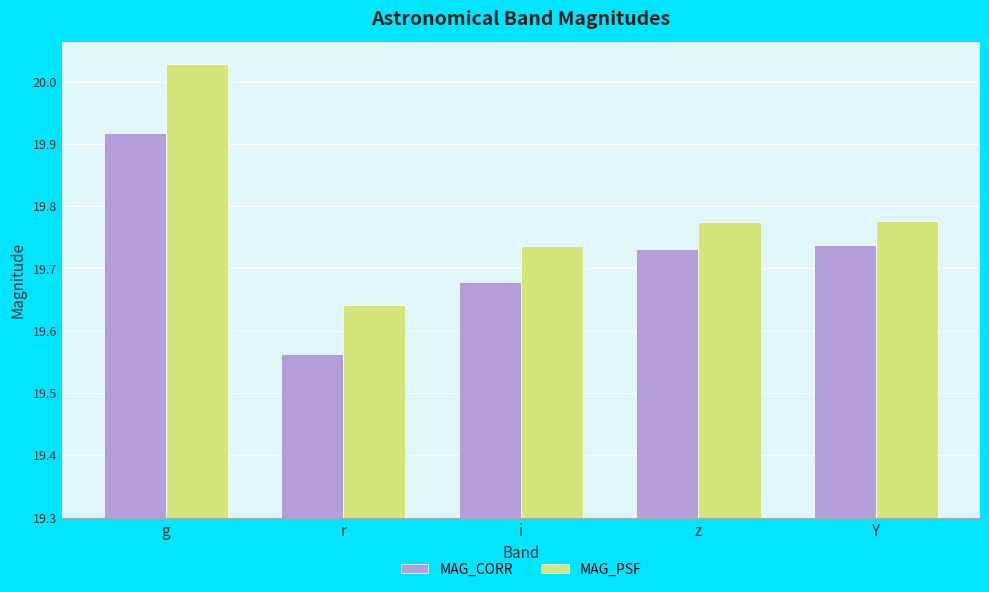

Count the MAG_CORR values in the range 0 to 1.

5